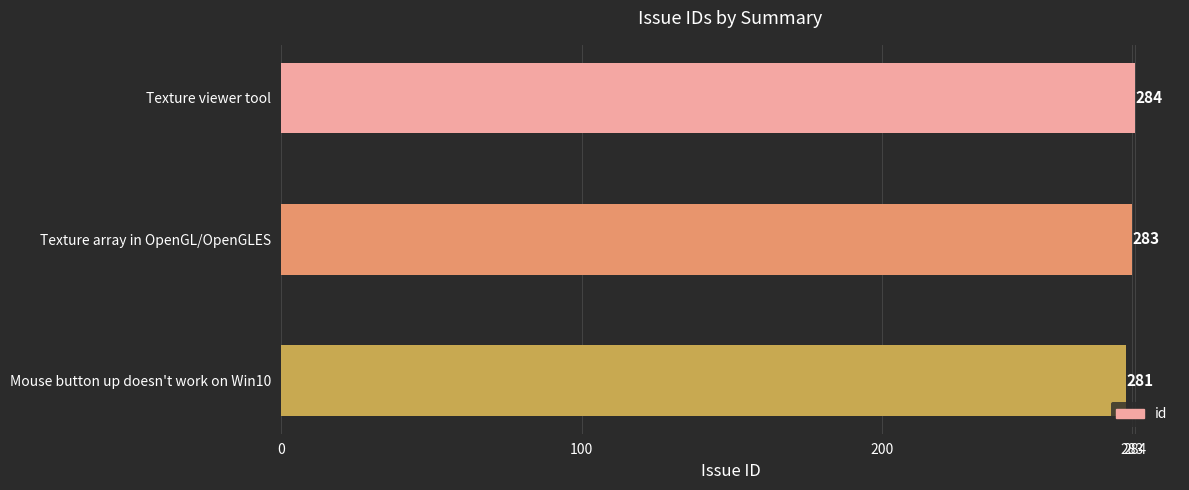

Reading bottom to top, what are all the values shown in this chart?

Mouse button up doesn't work on Win10=281	Texture array in OpenGL/OpenGLES=283	Texture viewer tool=284